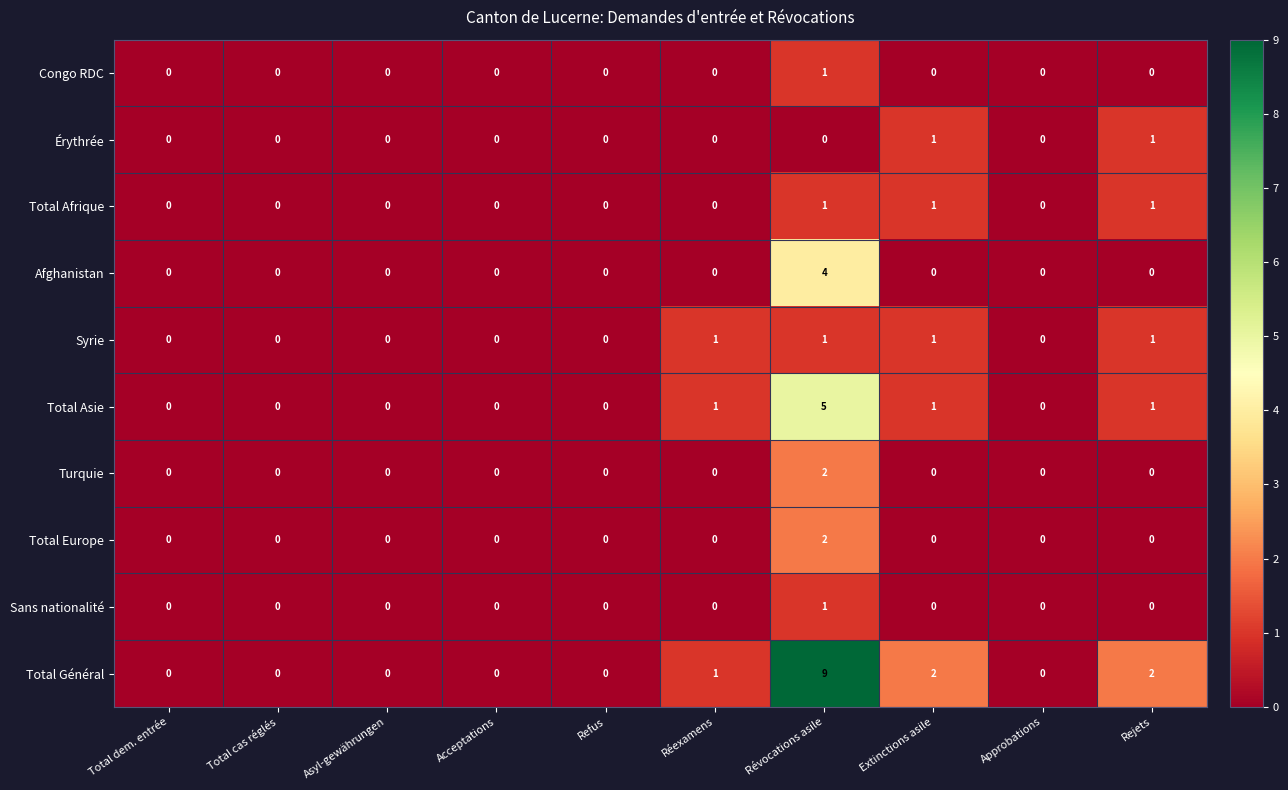

At which category is the sum across all series the highest?

Révocations asile